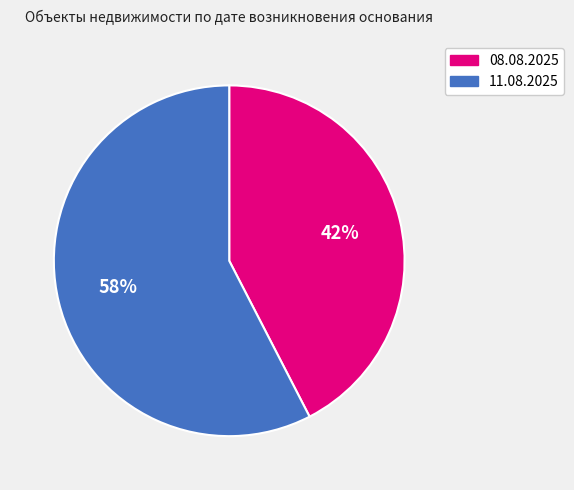

Is there a majority slice in this chart?

Yes